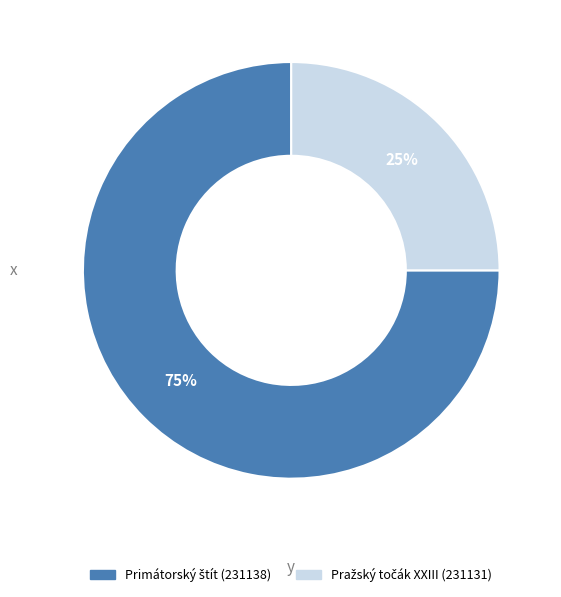

To the nearest percent, what is the difference between the largest and smallest slice percentages?

50%